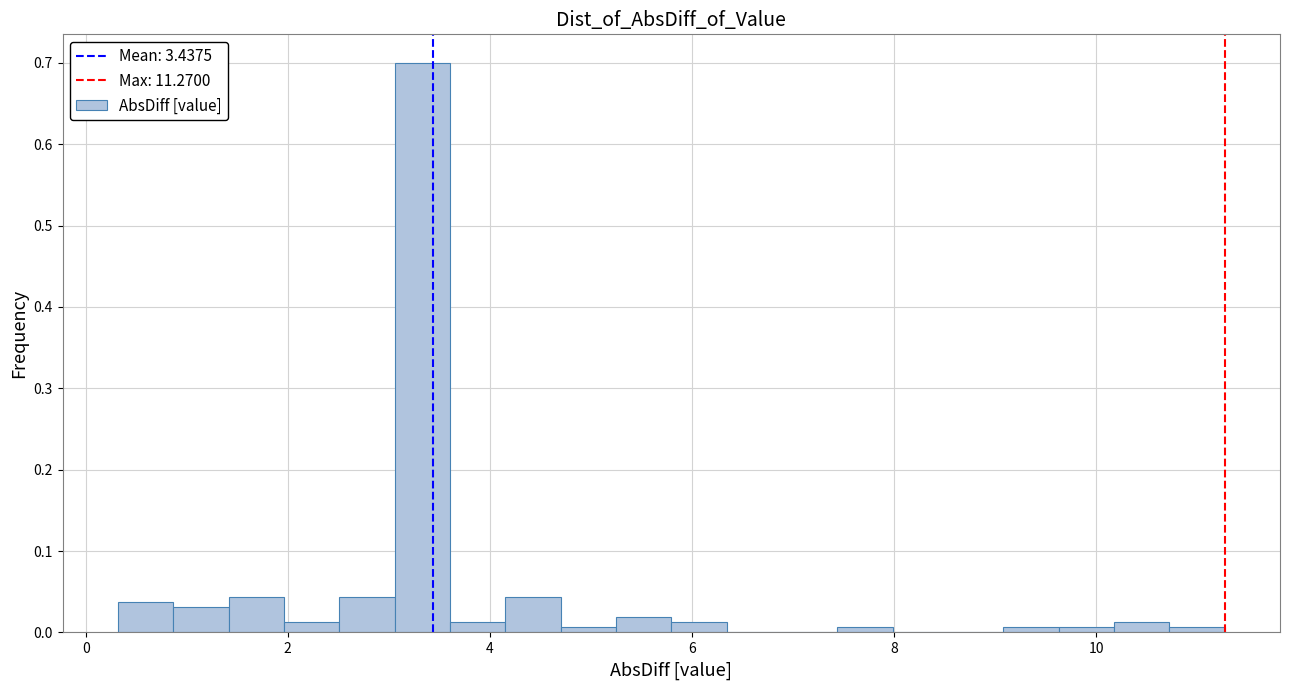

Around what value on the x-axis is the tallest bar? Give the approximate position of its centre, as read against the axis.

3.4